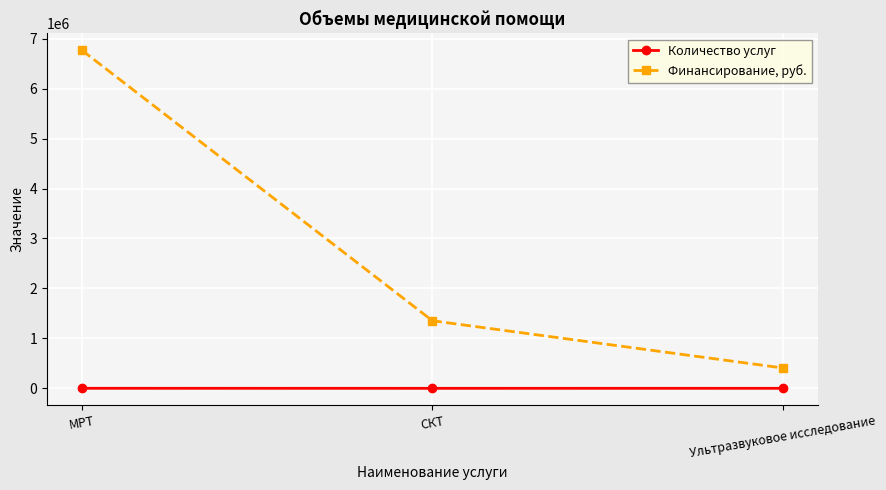

What position from the left is Ультразвуковое исследование?

3